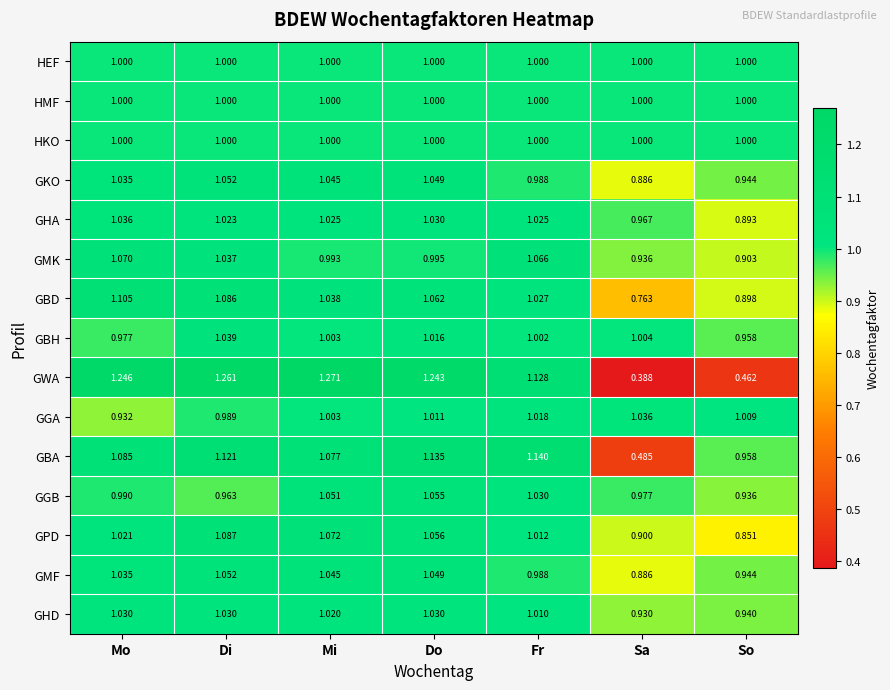

At which category is the sum across all series the highest?

Di